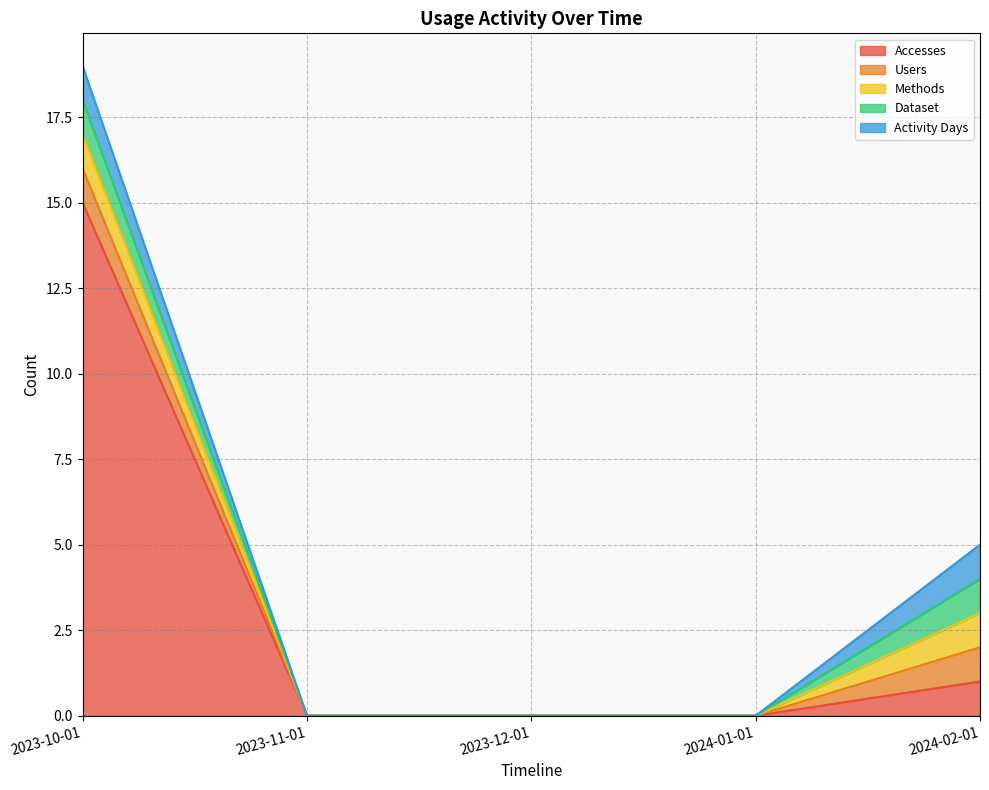

How many Activity Days values are between 0 and 1?

5